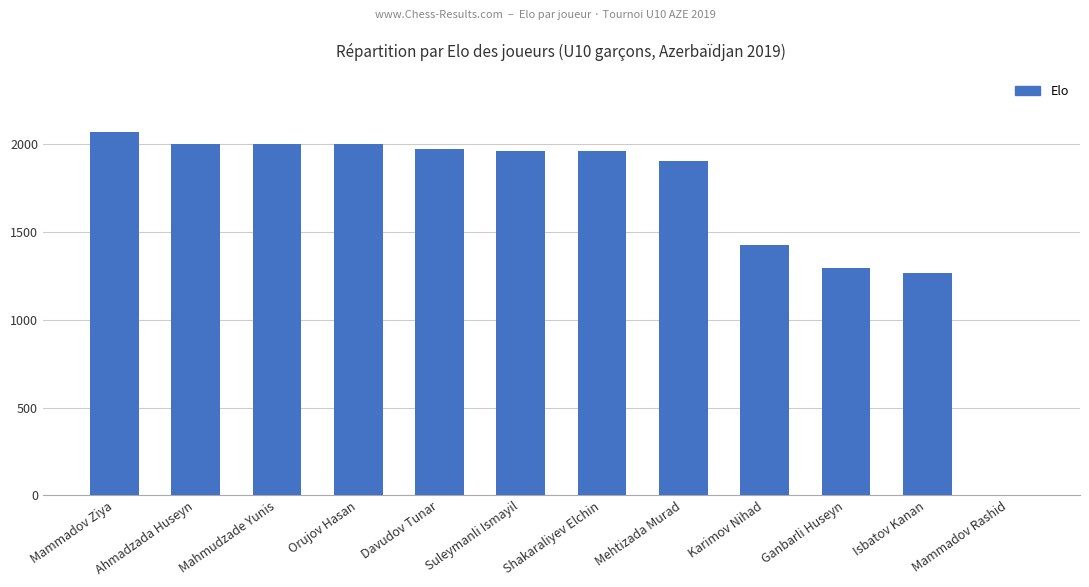

How many positive values are there?

11